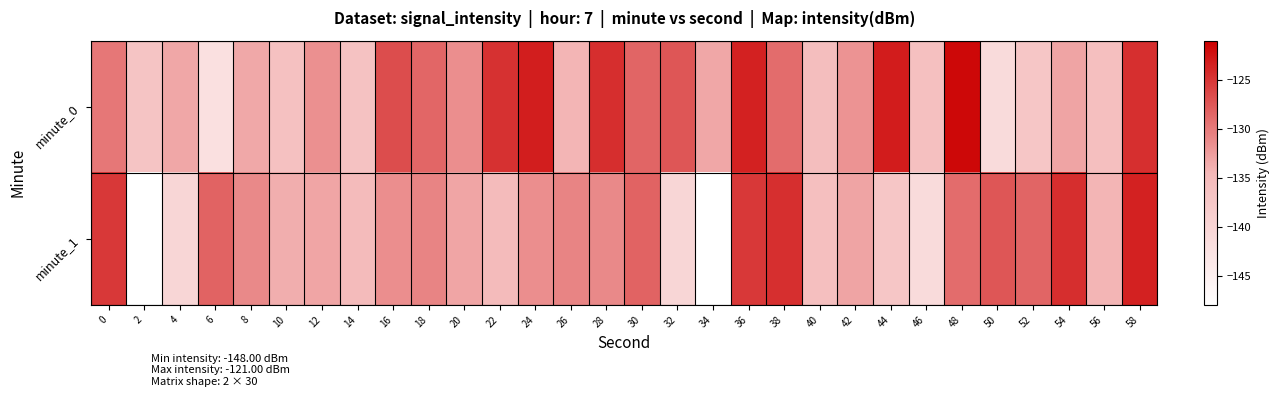

Reading right to left, transcribe all the data shown in this chart.

minute_0: 58=-124.5	56=-136.0	54=-133.1	52=-137.2	50=-141.2	48=-121.7	46=-136.1	44=-123.2	42=-131.8	40=-135.7	38=-129.0	36=-123.4	34=-133.3	32=-127.3	30=-128.4	28=-124.4	26=-134.3	24=-123.2	22=-124.6	20=-131.5	18=-128.6	16=-126.8	14=-136.6	12=-131.6	10=-136.4	8=-133.4	6=-142.2	4=-133.3	2=-136.9	0=-129.8
minute_1: 58=-123.4	56=-134.3	54=-124.4	52=-128.4	50=-127.3	48=-129.0	46=-141.2	44=-137.2	42=-133.1	40=-136.0	38=-124.5	36=-125.2	34=-148.0	32=-140.2	30=-128.4	28=-131.1	26=-130.7	24=-131.4	22=-135.2	20=-133.2	18=-130.7	16=-131.4	14=-135.2	12=-133.2	10=-133.8	8=-131.1	6=-128.4	4=-140.2	2=-148.0	0=-125.2